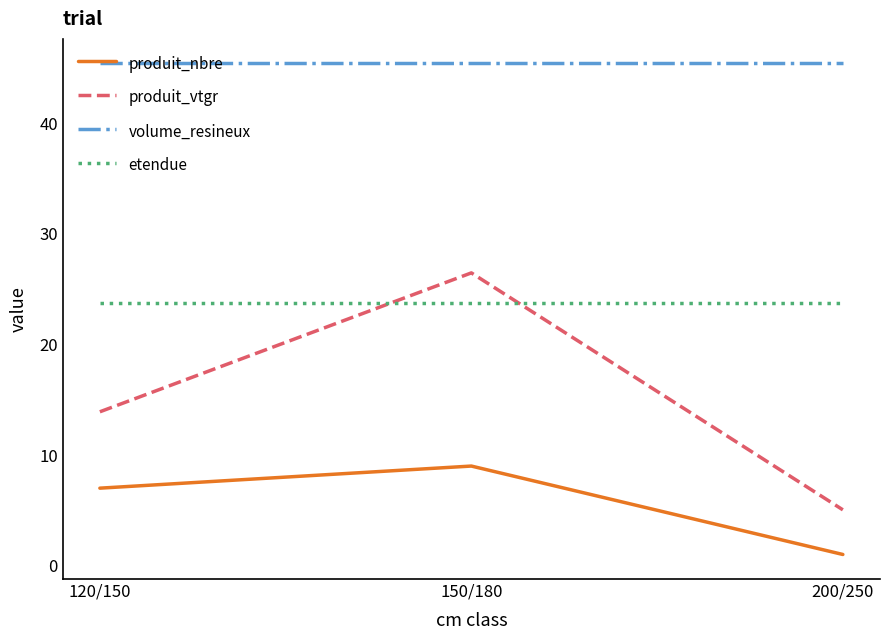

Rank the series at 200/250 from lowest to highest value.

produit_nbre, produit_vtgr, etendue, volume_resineux